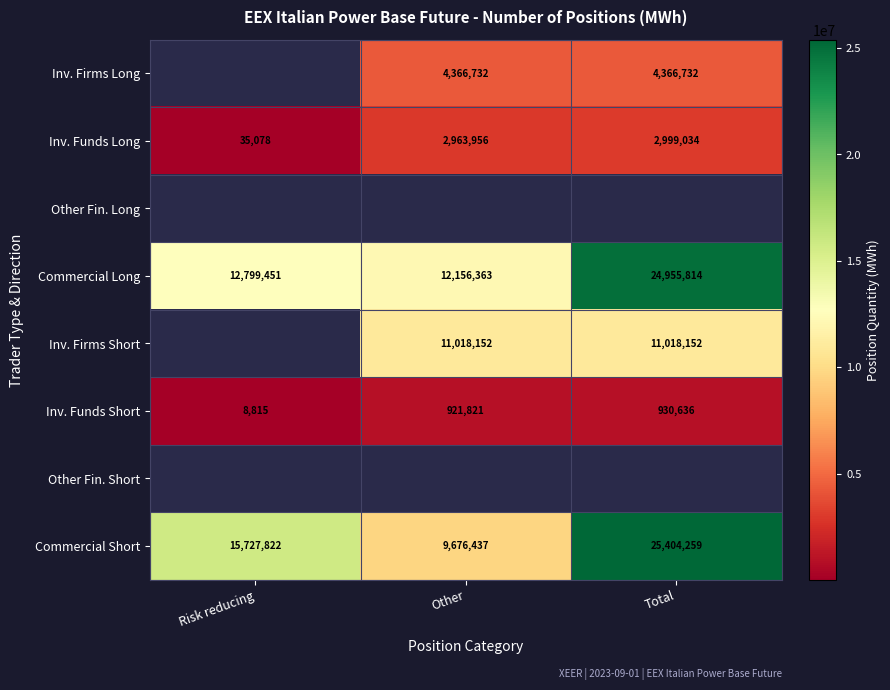

At which label does Commercial Long reach its peak?

Total